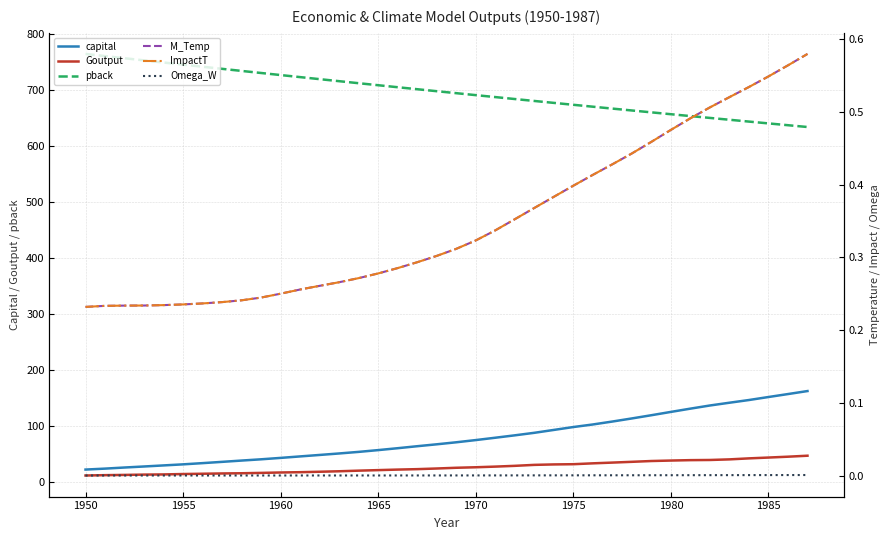

How many data points does each series have?

38